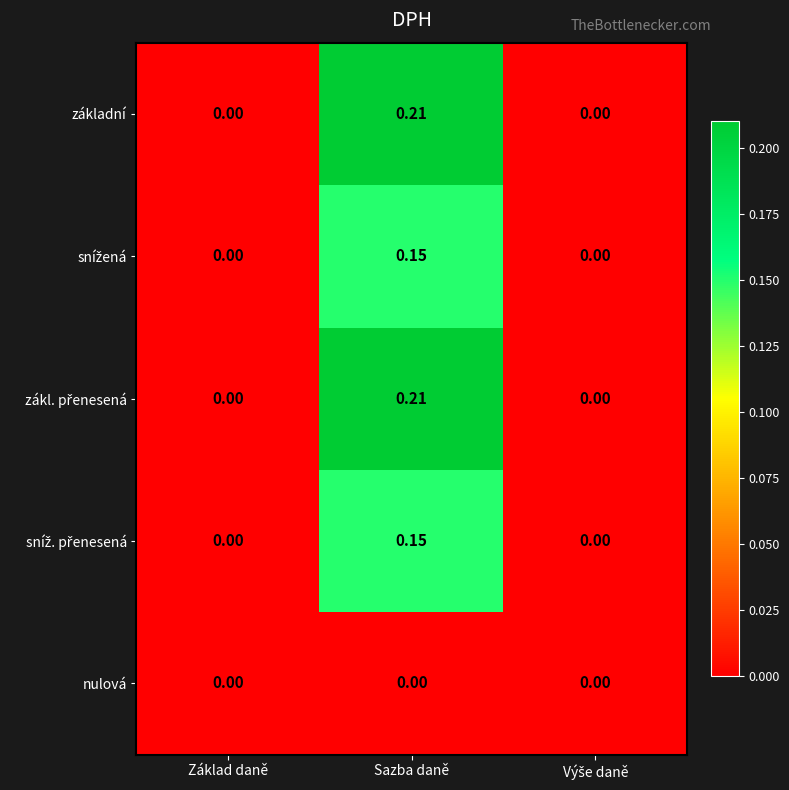

At which category is the sum across all series the highest?

Sazba daně